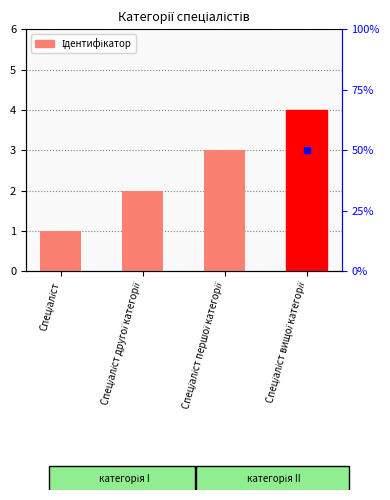

How many bars are there in total?

4